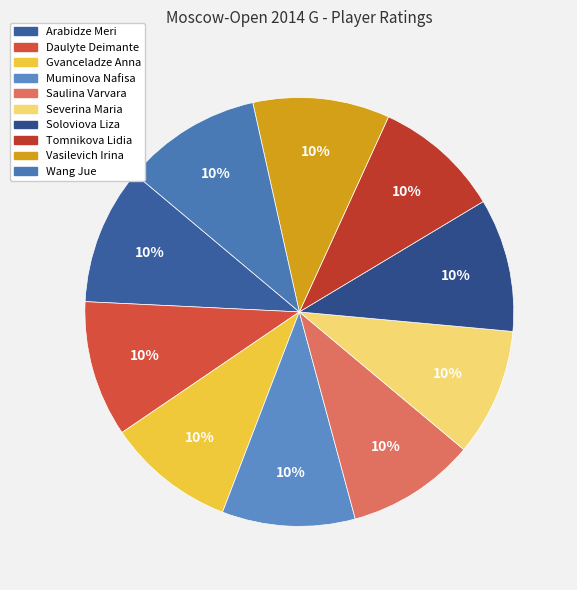

True or false: Soloviova Liza accounts for 22% of the total.

False